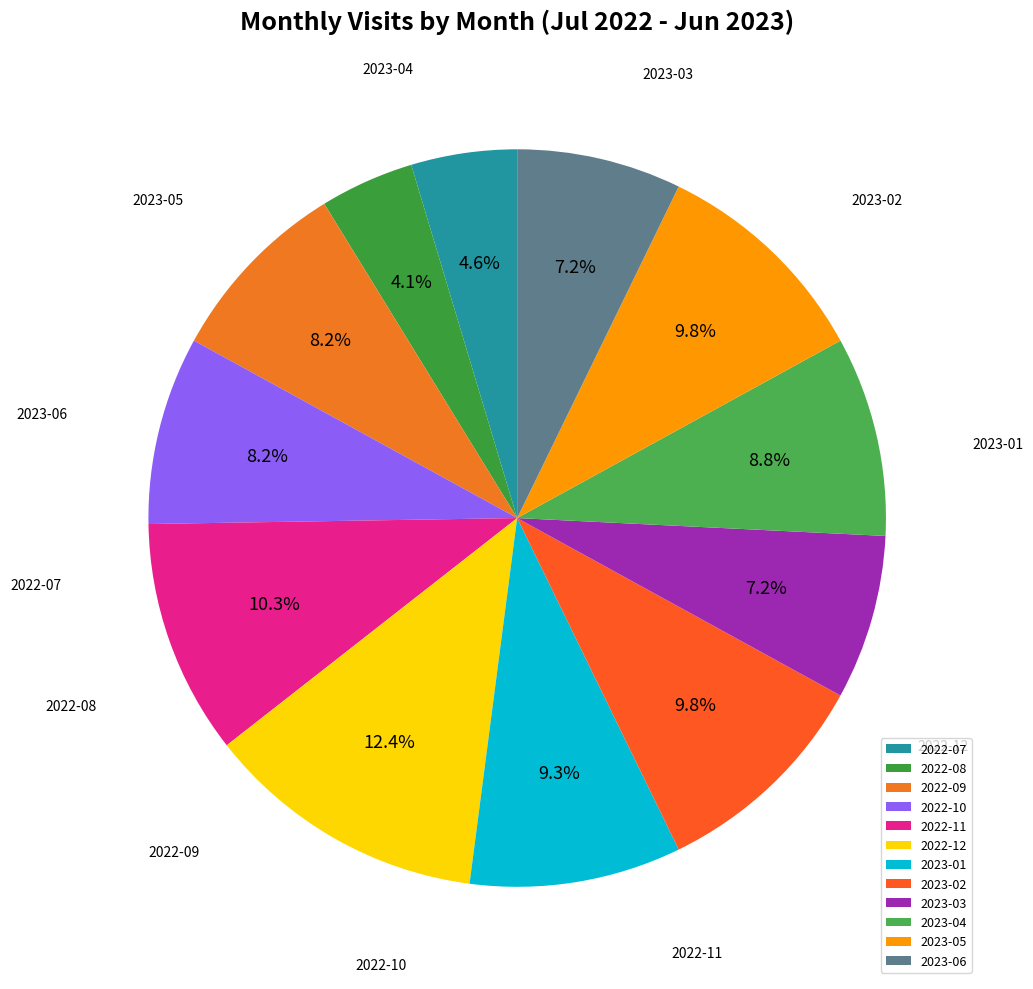

Does any single category account for the majority?

No